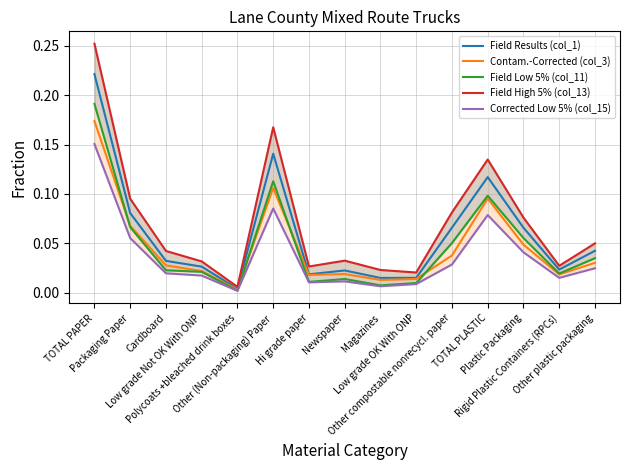

Reading left to right, transcribe all the data shown in this chart.

Field Results (col_1): TOTAL PAPER=0.2	Packaging Paper=0.1	Cardboard=0.0	Low grade Not OK With ONP=0.0	Polycoats +bleached drink boxes=0.0	Other (Non-packaging) Paper=0.1	Hi grade paper=0.0	Newspaper=0.0	Magazines=0.0	Low grade OK With ONP=0.0	Other compostable nonrecycl. paper=0.1	TOTAL PLASTIC=0.1	Plastic Packaging=0.1	Rigid Plastic Containers (RPCs)=0.0	Other plastic packaging=0.0
Contam.-Corrected (col_3): TOTAL PAPER=0.2	Packaging Paper=0.1	Cardboard=0.0	Low grade Not OK With ONP=0.0	Polycoats +bleached drink boxes=0.0	Other (Non-packaging) Paper=0.1	Hi grade paper=0.0	Newspaper=0.0	Magazines=0.0	Low grade OK With ONP=0.0	Other compostable nonrecycl. paper=0.0	TOTAL PLASTIC=0.1	Plastic Packaging=0.0	Rigid Plastic Containers (RPCs)=0.0	Other plastic packaging=0.0
Field Low 5% (col_11): TOTAL PAPER=0.2	Packaging Paper=0.1	Cardboard=0.0	Low grade Not OK With ONP=0.0	Polycoats +bleached drink boxes=0.0	Other (Non-packaging) Paper=0.1	Hi grade paper=0.0	Newspaper=0.0	Magazines=0.0	Low grade OK With ONP=0.0	Other compostable nonrecycl. paper=0.1	TOTAL PLASTIC=0.1	Plastic Packaging=0.1	Rigid Plastic Containers (RPCs)=0.0	Other plastic packaging=0.0
Field High 5% (col_13): TOTAL PAPER=0.3	Packaging Paper=0.1	Cardboard=0.0	Low grade Not OK With ONP=0.0	Polycoats +bleached drink boxes=0.0	Other (Non-packaging) Paper=0.2	Hi grade paper=0.0	Newspaper=0.0	Magazines=0.0	Low grade OK With ONP=0.0	Other compostable nonrecycl. paper=0.1	TOTAL PLASTIC=0.1	Plastic Packaging=0.1	Rigid Plastic Containers (RPCs)=0.0	Other plastic packaging=0.0
Corrected Low 5% (col_15): TOTAL PAPER=0.2	Packaging Paper=0.1	Cardboard=0.0	Low grade Not OK With ONP=0.0	Polycoats +bleached drink boxes=0.0	Other (Non-packaging) Paper=0.1	Hi grade paper=0.0	Newspaper=0.0	Magazines=0.0	Low grade OK With ONP=0.0	Other compostable nonrecycl. paper=0.0	TOTAL PLASTIC=0.1	Plastic Packaging=0.0	Rigid Plastic Containers (RPCs)=0.0	Other plastic packaging=0.0